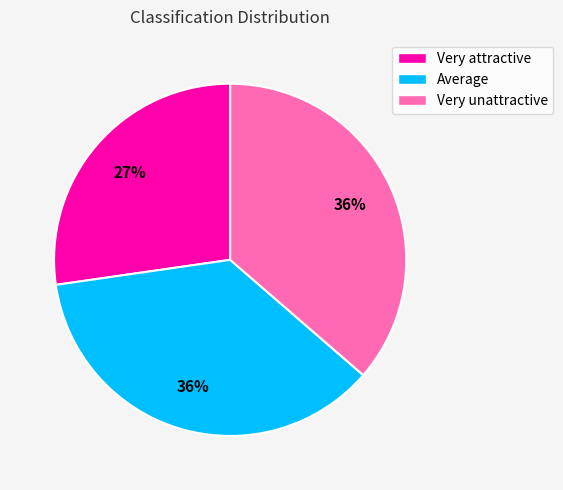

Approximately how many times larger is the value at Very unattractive compared to Very attractive?

1.3